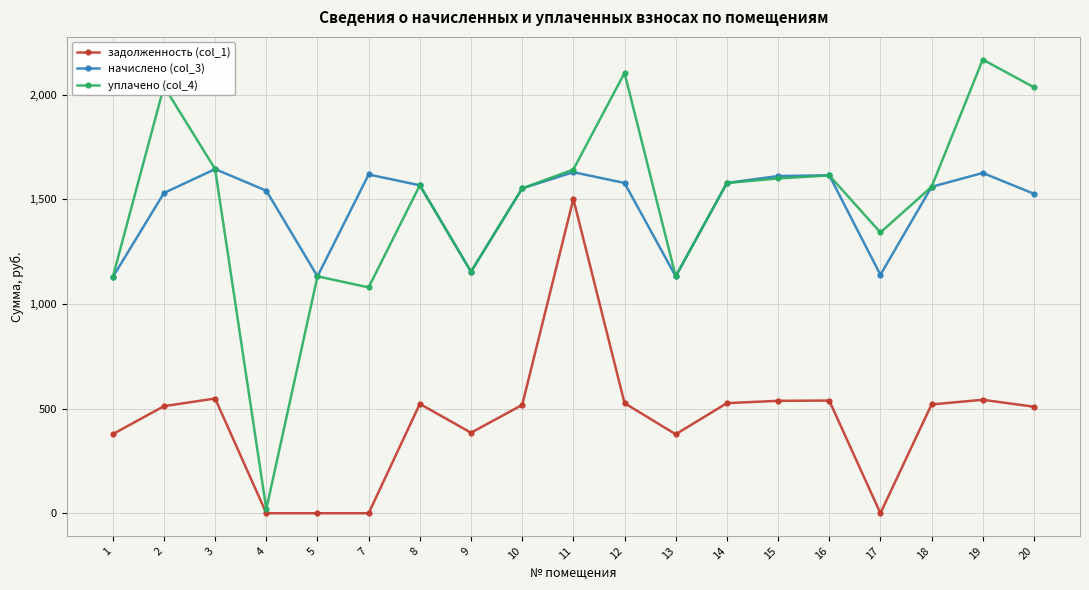

True or false: начислено (col_3) has more than 2 points higher than both neighbors.

True